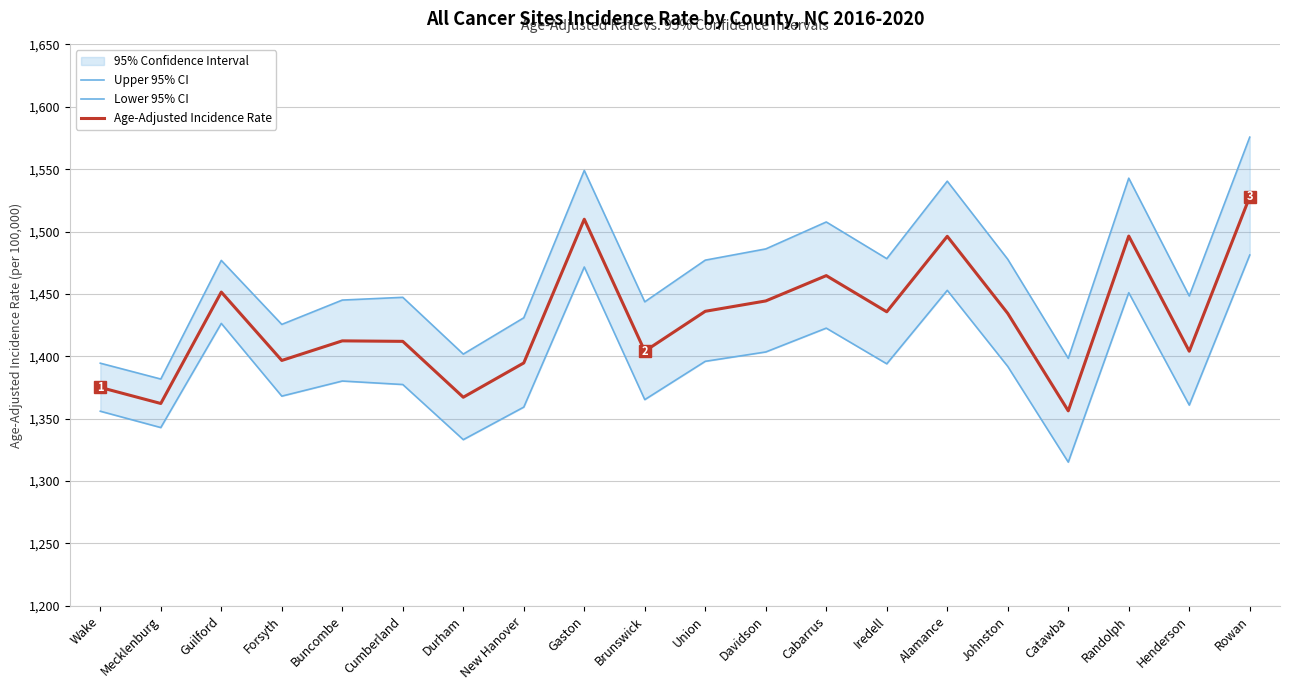

At how many categories does at least one series exceed 1550?

1